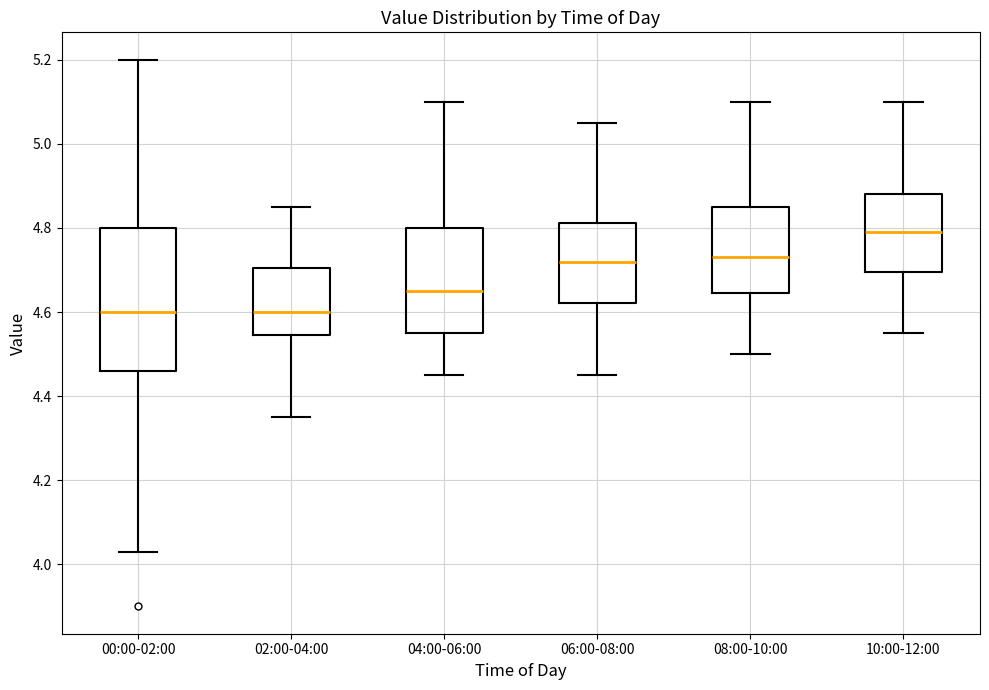

Reading left to right, transcribe this box plot: for each box, give where its median line is, the range the box spans, and where its two whiskers end, as read against the y-axis. The values are not printed on the chart, so give them approximately, as read against the axis.

00:00-02:00: median 4.60, box 4.46 to 4.80, whiskers 4.04 to 5.20
02:00-04:00: median 4.60, box 4.54 to 4.70, whiskers 4.36 to 4.86
04:00-06:00: median 4.66, box 4.56 to 4.80, whiskers 4.46 to 5.10
06:00-08:00: median 4.72, box 4.62 to 4.82, whiskers 4.46 to 5.06
08:00-10:00: median 4.74, box 4.64 to 4.86, whiskers 4.50 to 5.10
10:00-12:00: median 4.80, box 4.70 to 4.88, whiskers 4.56 to 5.10